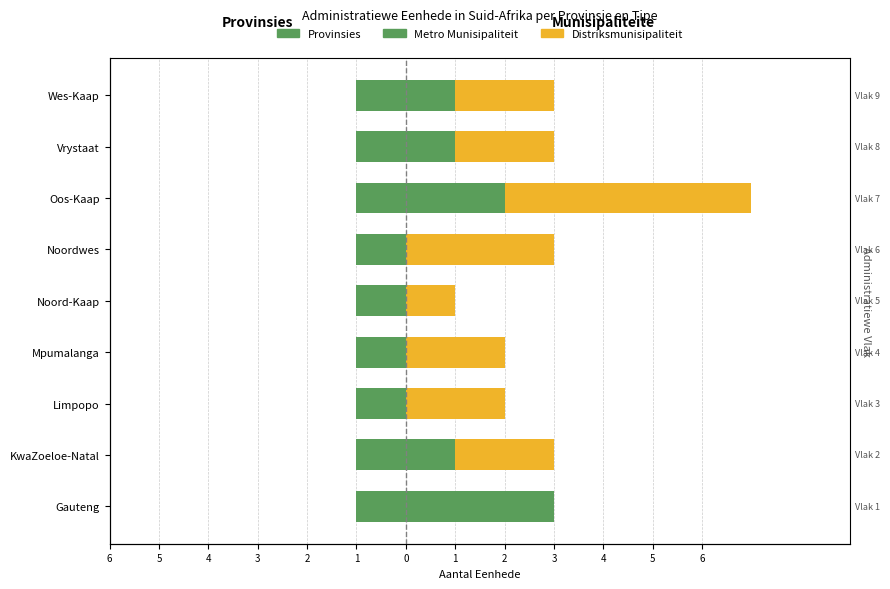

Is it true that Distriksmunisipaliteit equals 1.1 at 5?

False